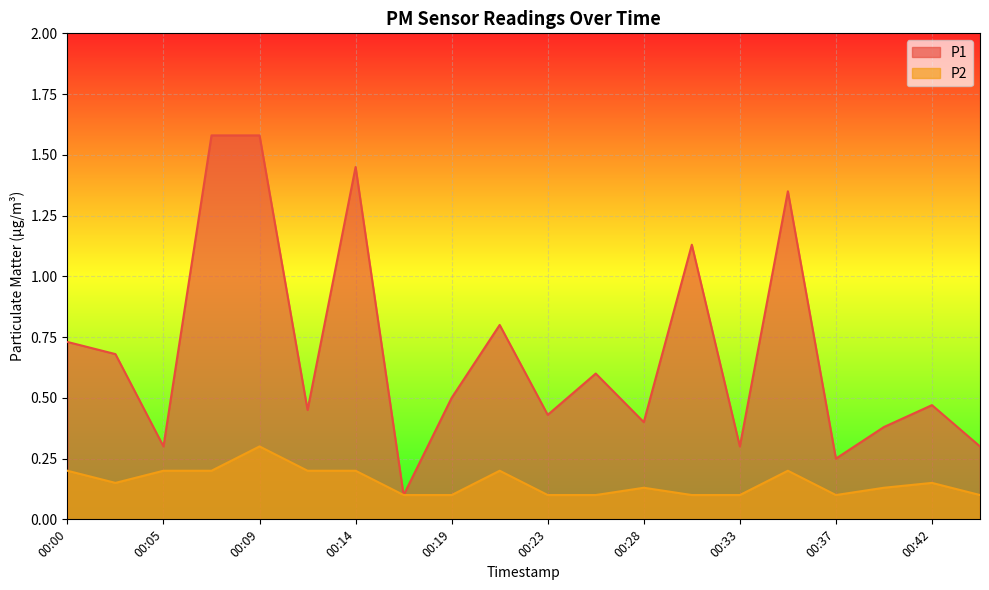

Is the value of P2 at 00:21 greater than the value of P1 at 00:12?

No